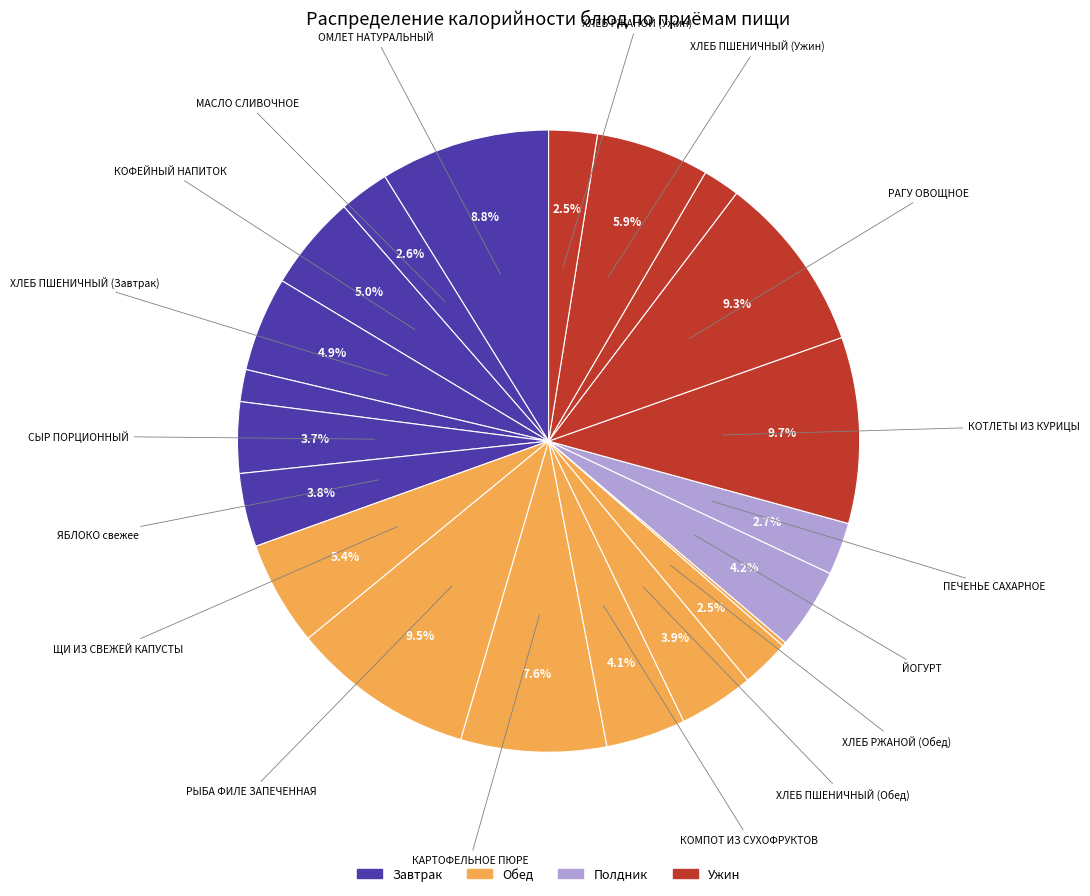

Rank the categories by value from lowest to highest.

ОГУРЦЫ СВЕЖИЕ, ХЛЕБ РЖАНОЙ (Завтрак), ЧАЙ, ХЛЕБ РЖАНОЙ (Обед), ХЛЕБ РЖАНОЙ (Ужин), МАСЛО СЛИВОЧНОЕ, ПЕЧЕНЬЕ САХАРНОЕ, СЫР ПОРЦИОННЫЙ, ЯБЛОКО свежее, ХЛЕБ ПШЕНИЧНЫЙ (Обед), КОМПОТ ИЗ СУХОФРУКТОВ, ЙОГУРТ, ХЛЕБ ПШЕНИЧНЫЙ (Завтрак), КОФЕЙНЫЙ НАПИТОК, ЩИ ИЗ СВЕЖЕЙ КАПУСТЫ, ХЛЕБ ПШЕНИЧНЫЙ (Ужин), КАРТОФЕЛЬНОЕ ПЮРЕ, ОМЛЕТ НАТУРАЛЬНЫЙ, РАГУ ОВОЩНОЕ, РЫБА ФИЛЕ ЗАПЕЧЕННАЯ, КОТЛЕТЫ ИЗ КУРИЦЫ